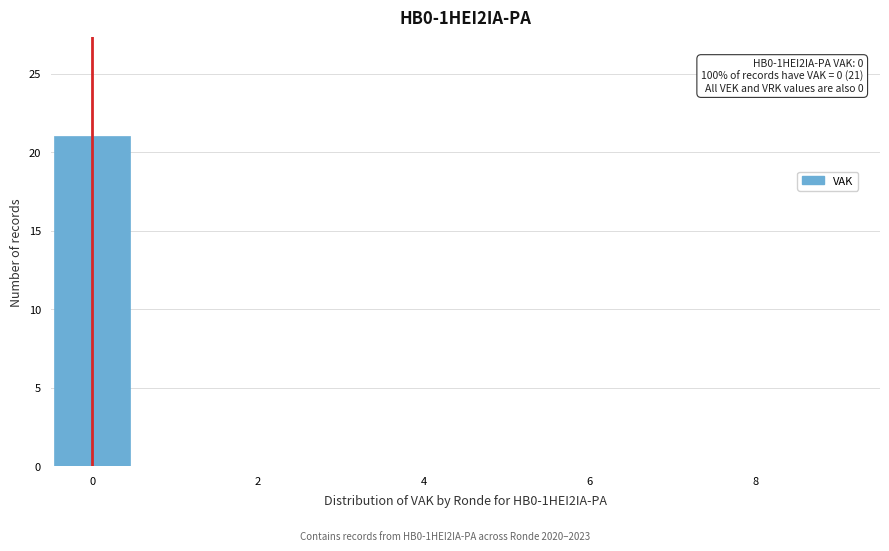

Over which range of the x-axis is the bar tallest?

-0.5 to 0.5